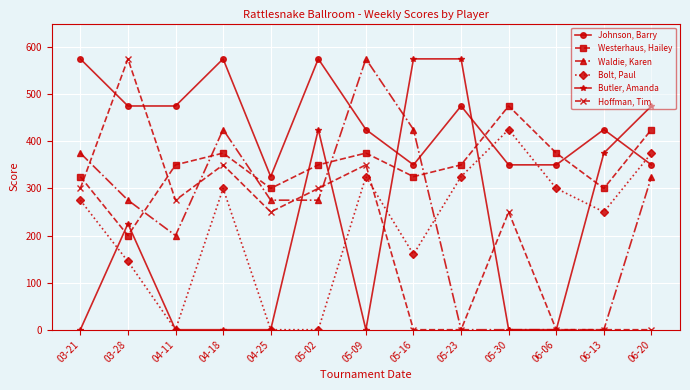

How many data points in Bolt, Paul are less than 275?

6